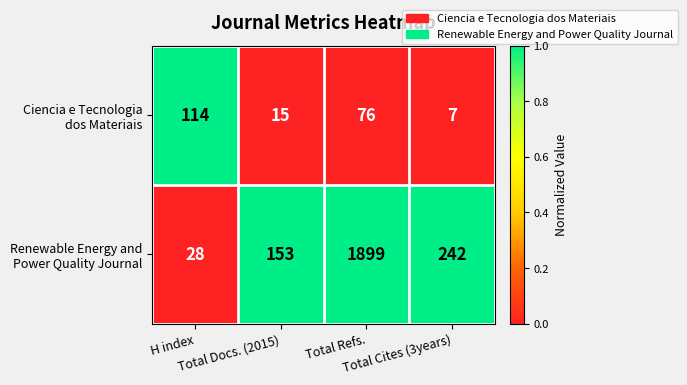

What is the total value across all series at Total Cites (3years)?

249